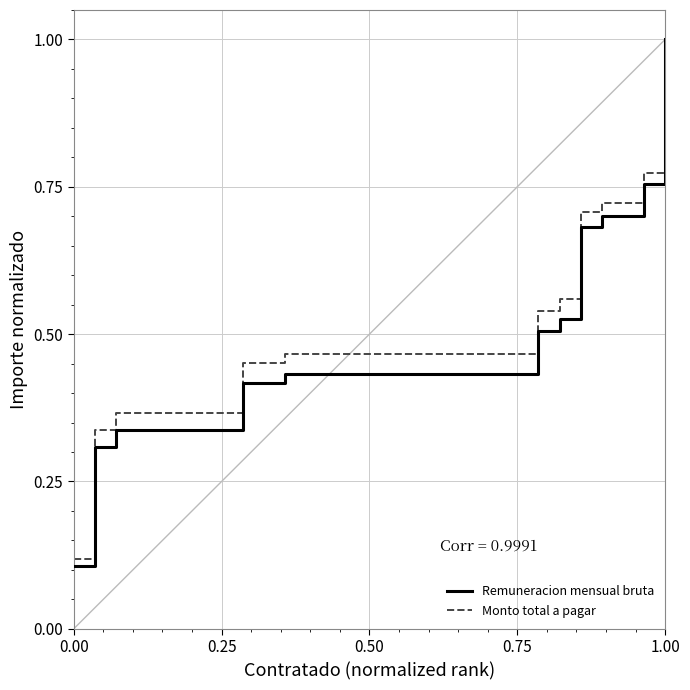

What is the highest value of the Monto total a pagar series?

1.0